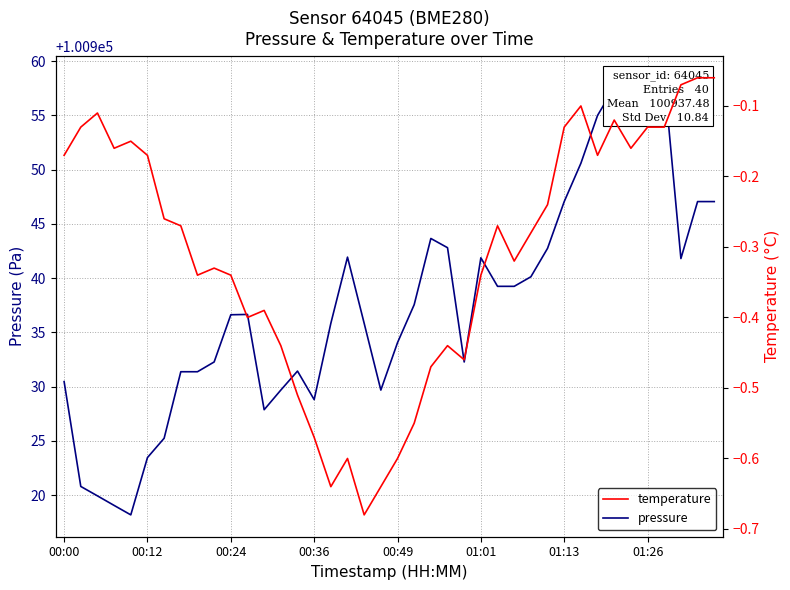

What is the sum of the temperature values at 9 and 29?

-0.6